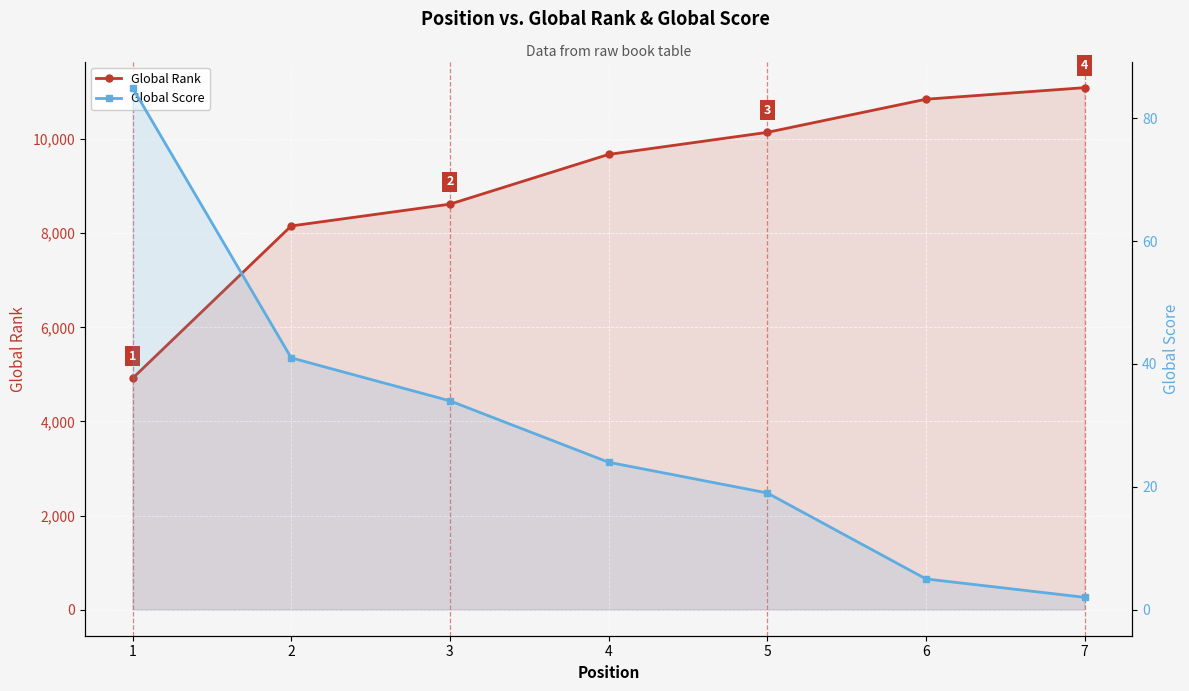

Reading right to left, list all the values displayed in this chart.

Global Rank: 11093	10847	10143	9674	8617	8154	4915
Global Score: 2	5	19	24	34	41	85